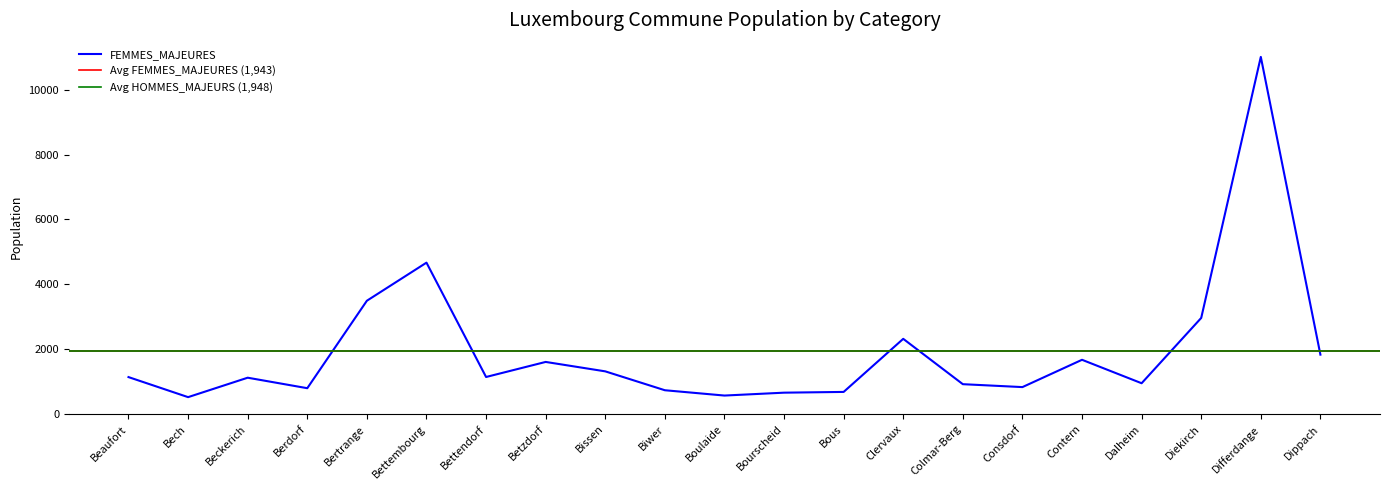

True or false: HOMMES_MAJEURS has a value of 3900 at Clervaux.

False